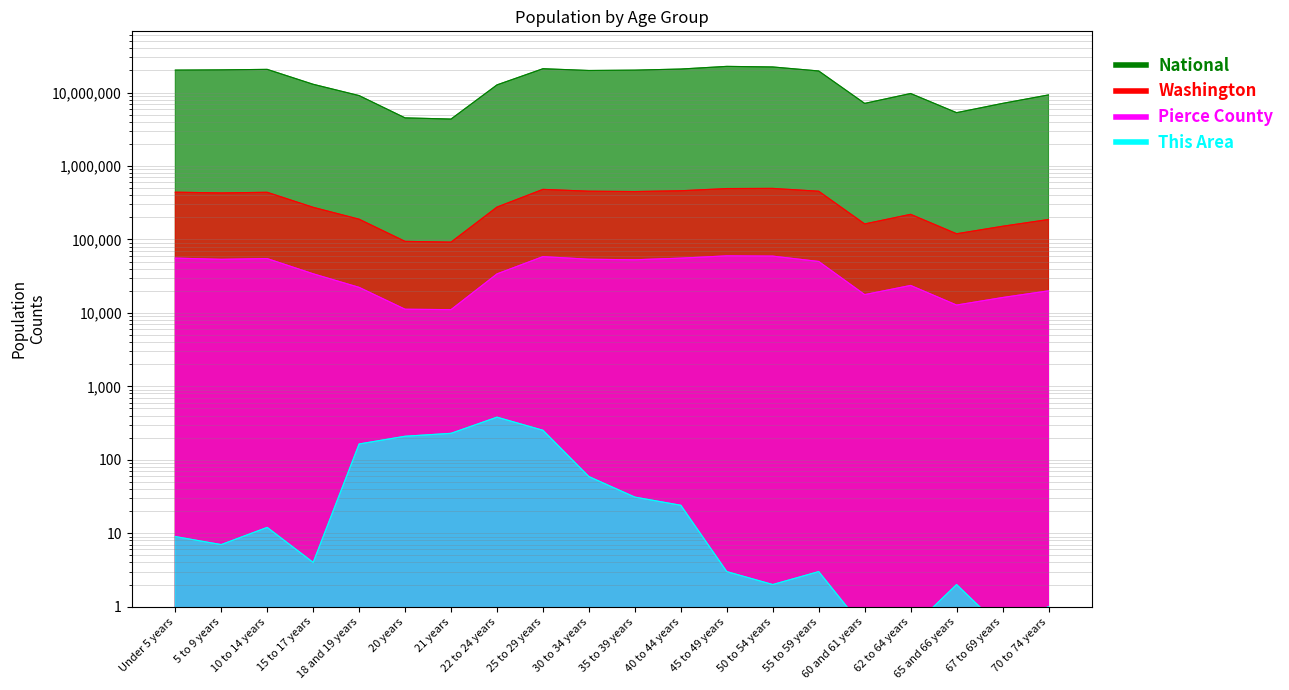

Reading left to right, transcribe all the data shown in this chart.

This Area: Under 5 years=9.0	5 to 9 years=7.0	10 to 14 years=12.0	15 to 17 years=4.0	18 and 19 years=164.0	20 years=209.0	21 years=229.0	22 to 24 years=380.0	25 to 29 years=252.0	30 to 34 years=59.0	35 to 39 years=31.0	40 to 44 years=24.0	45 to 49 years=3.0	50 to 54 years=2.0	55 to 59 years=3.0	60 and 61 years=0.5	62 to 64 years=0.5	65 and 66 years=2.0	67 to 69 years=0.5	70 to 74 years=1.0
Pierce County: Under 5 years=55663.0	5 to 9 years=53579.0	10 to 14 years=54838.0	15 to 17 years=34047.0	18 and 19 years=22242.0	20 years=11207.0	21 years=11063.0	22 to 24 years=33933.0	25 to 29 years=58327.0	30 to 34 years=53723.0	35 to 39 years=52825.0	40 to 44 years=55602.0	45 to 49 years=59711.0	50 to 54 years=59232.0	55 to 59 years=50100.0	60 and 61 years=17722.0	62 to 64 years=23626.0	65 and 66 years=12778.0	67 to 69 years=16178.0	70 to 74 years=19951.0
Washington: Under 5 years=439657.0	5 to 9 years=429877.0	10 to 14 years=438233.0	15 to 17 years=273587.0	18 and 19 years=188541.0	20 years=94086.0	21 years=91883.0	22 to 24 years=275543.0	25 to 29 years=480398.0	30 to 34 years=453383.0	35 to 39 years=448607.0	40 to 44 years=459698.0	45 to 49 years=492909.0	50 to 54 years=495296.0	55 to 59 years=453078.0	60 and 61 years=162454.0	62 to 64 years=219633.0	65 and 66 years=119417.0	67 to 69 years=151057.0	70 to 74 years=186746.0
National: Under 5 years=20201362.0	5 to 9 years=20348657.0	10 to 14 years=20677194.0	15 to 17 years=12954254.0	18 and 19 years=9086089.0	20 years=4519129.0	21 years=4354294.0	22 to 24 years=12712576.0	25 to 29 years=21101849.0	30 to 34 years=19962099.0	35 to 39 years=20179642.0	40 to 44 years=20890964.0	45 to 49 years=22708591.0	50 to 54 years=22298125.0	55 to 59 years=19664805.0	60 and 61 years=7113727.0	62 to 64 years=9704197.0	65 and 66 years=5319902.0	67 to 69 years=7115361.0	70 to 74 years=9278166.0